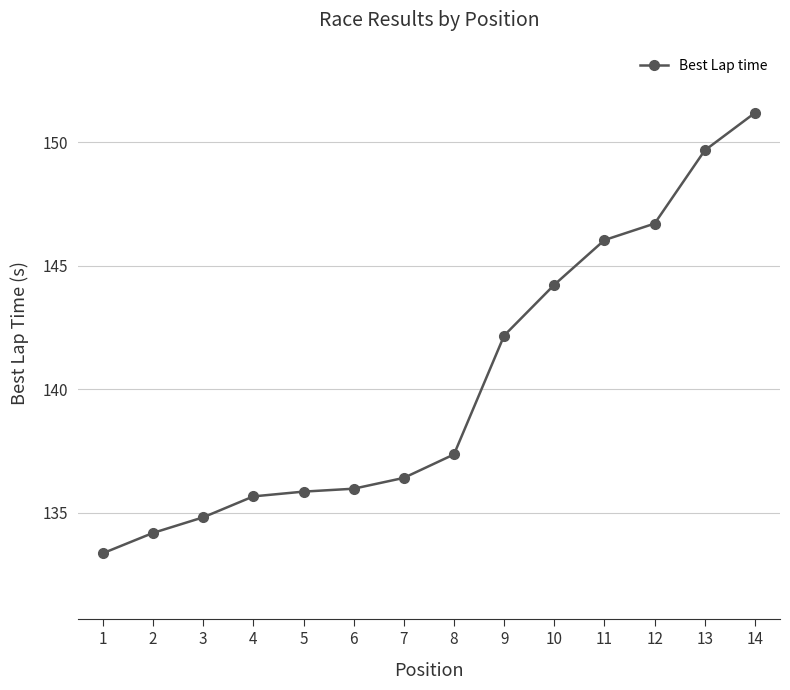

How many lines are shown in the chart?

1